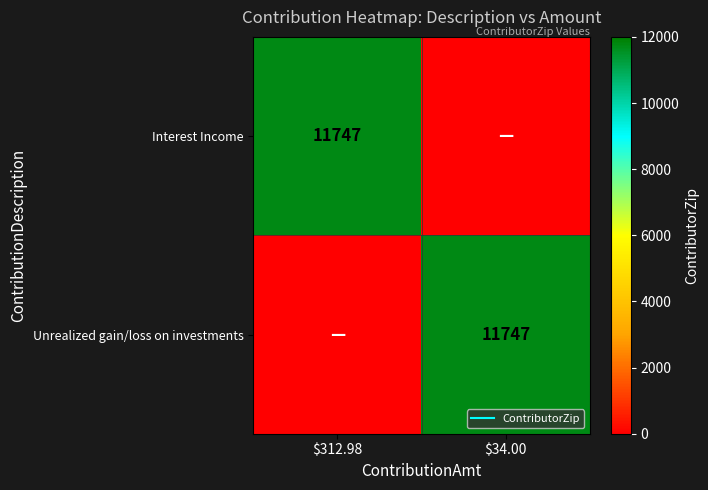

Which label corresponds to the smallest value in the chart?

$34.00